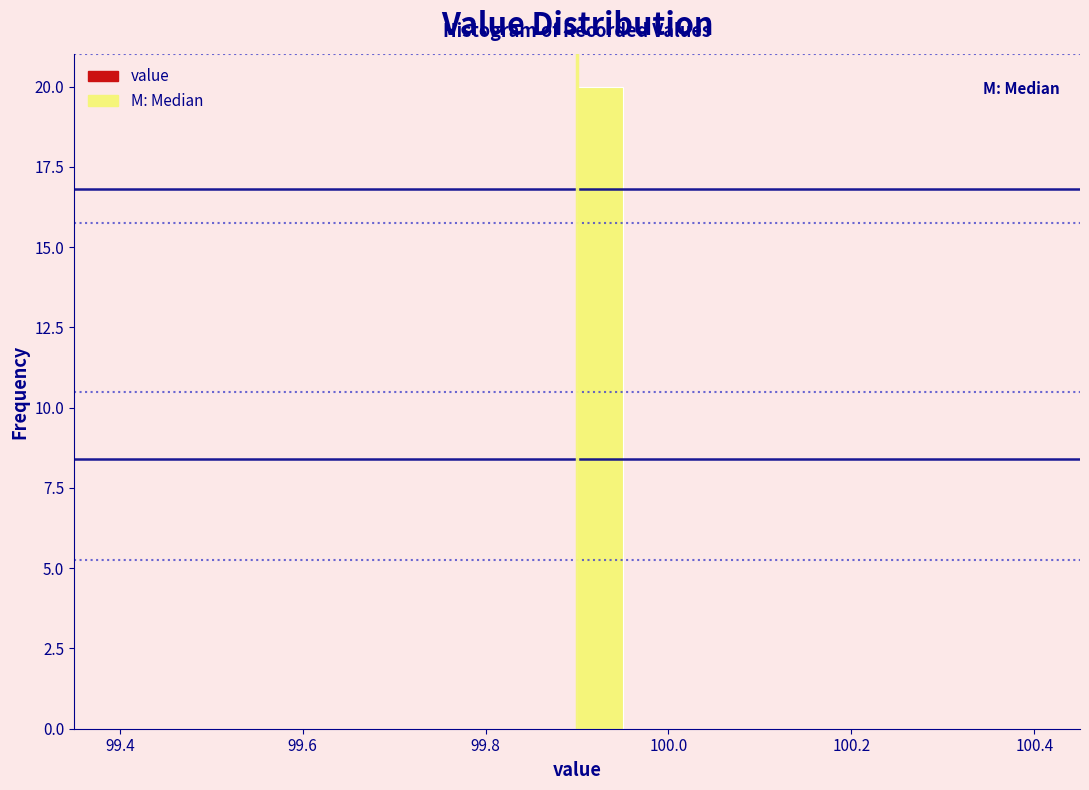

Around what value on the x-axis is the tallest bar? Give the approximate position of its centre, as read against the axis.

99.92